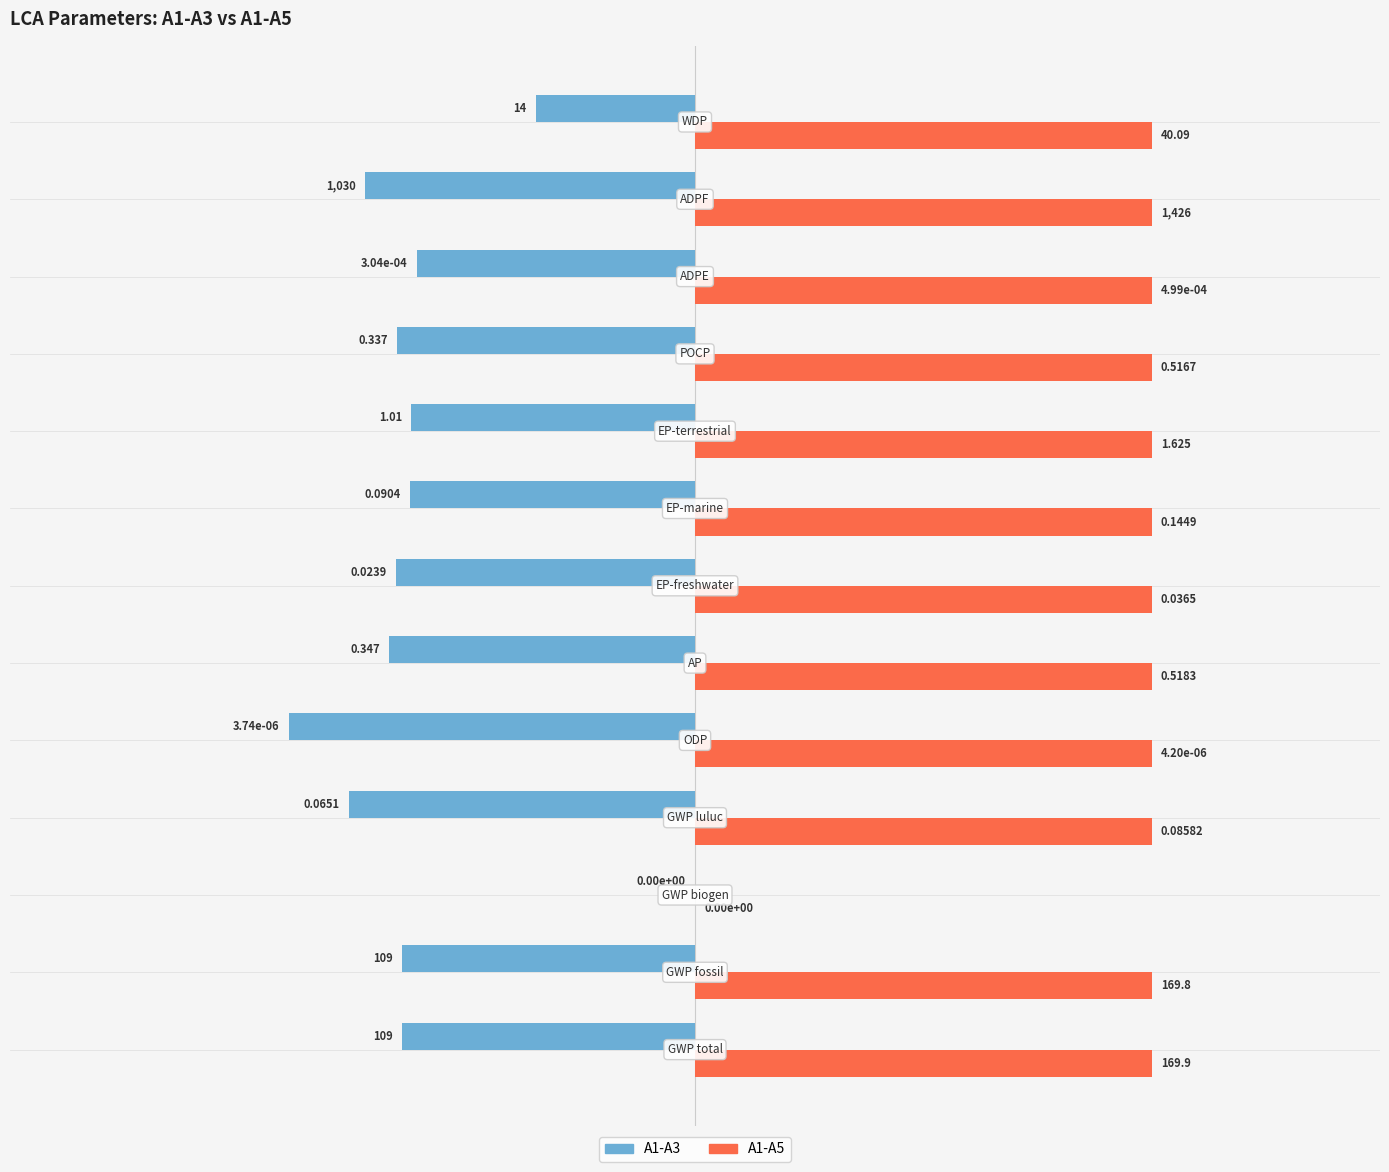

What are all the series names shown in the legend?

A1-A3, A1-A5